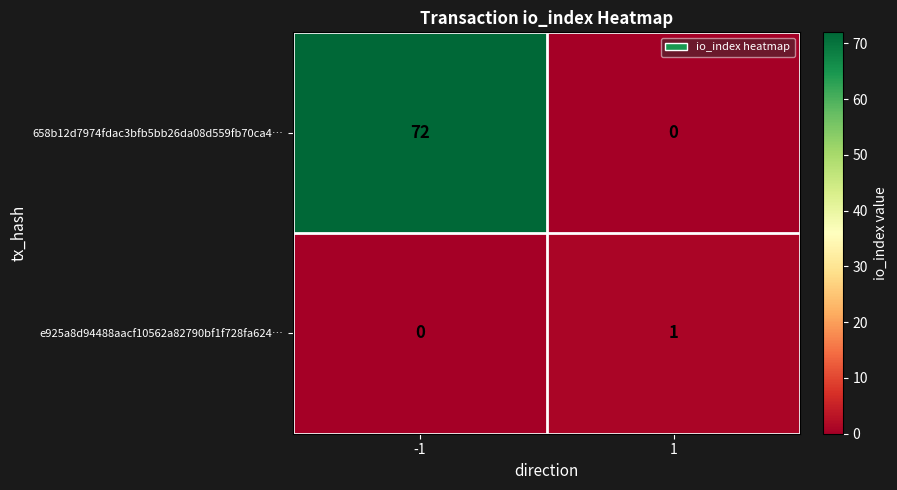

What is the difference between the highest and lowest values at 1?

1